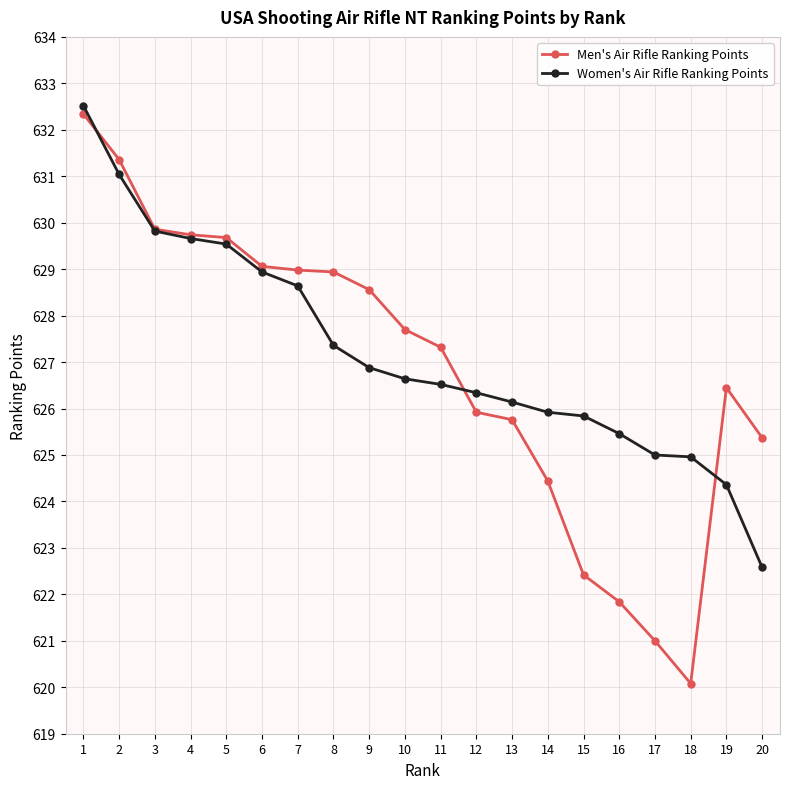

True or false: Men's Air Rifle Ranking Points has a value of 621.0 at 17.

True